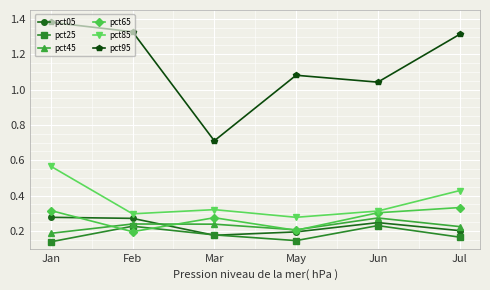

True or false: pct05 has a value of 0.1 at May.

False